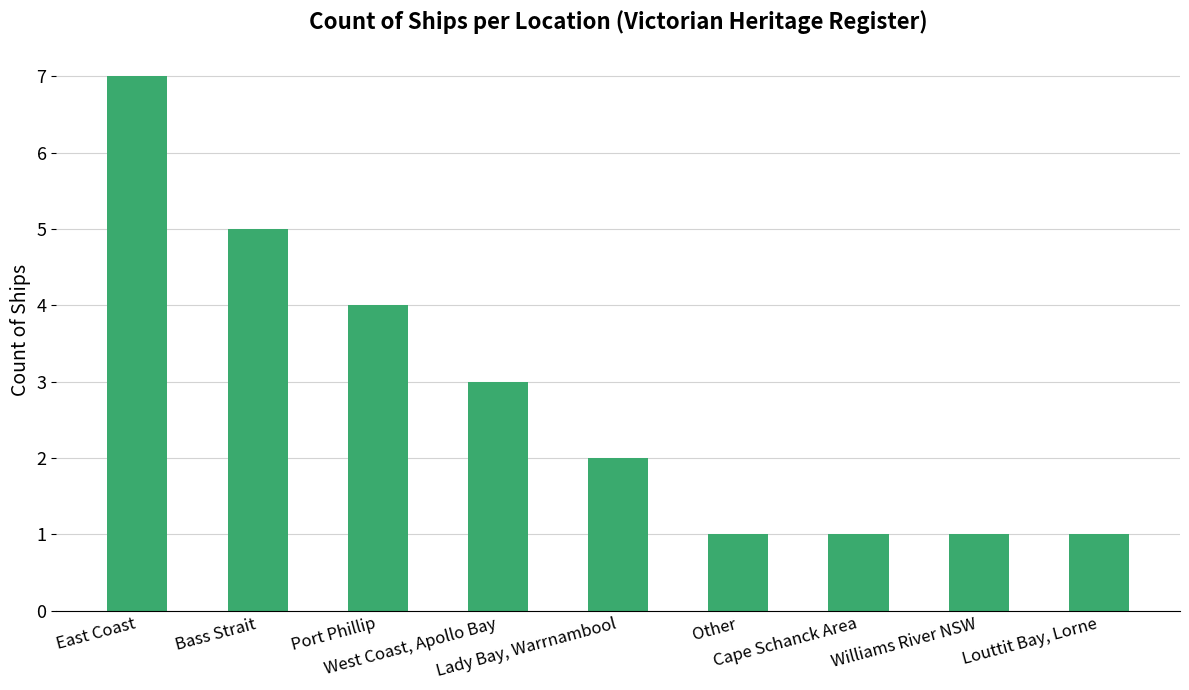

What is the value of the 7th bar from the left?

1